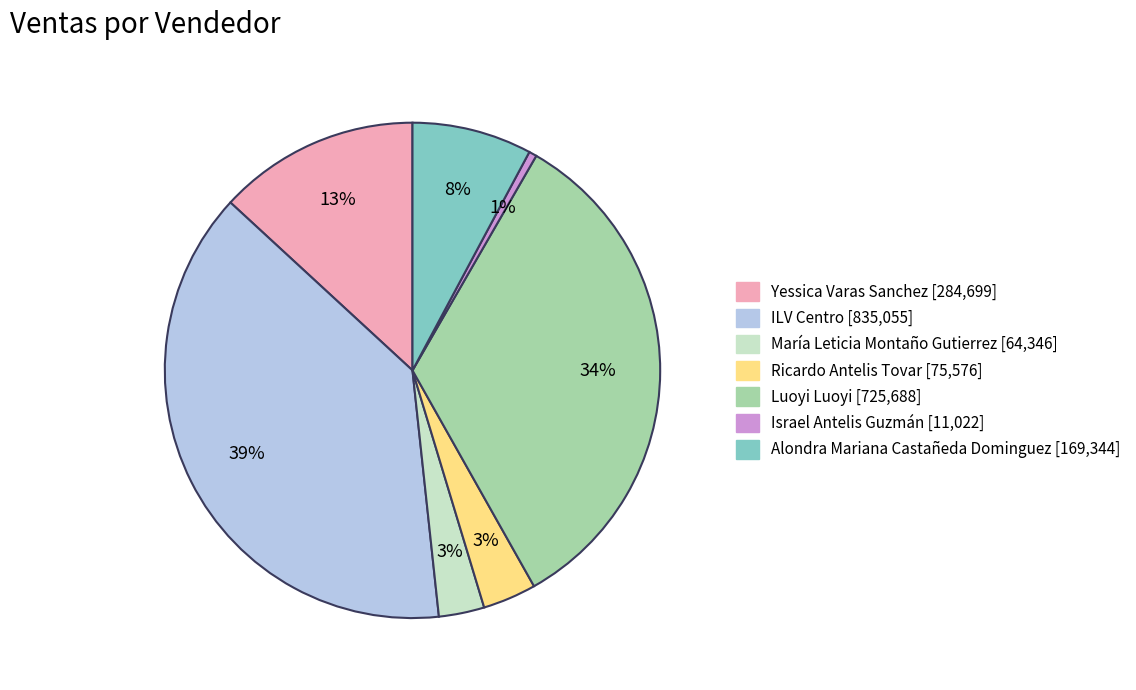

To the nearest percent, what is the average slice percentage?

14%